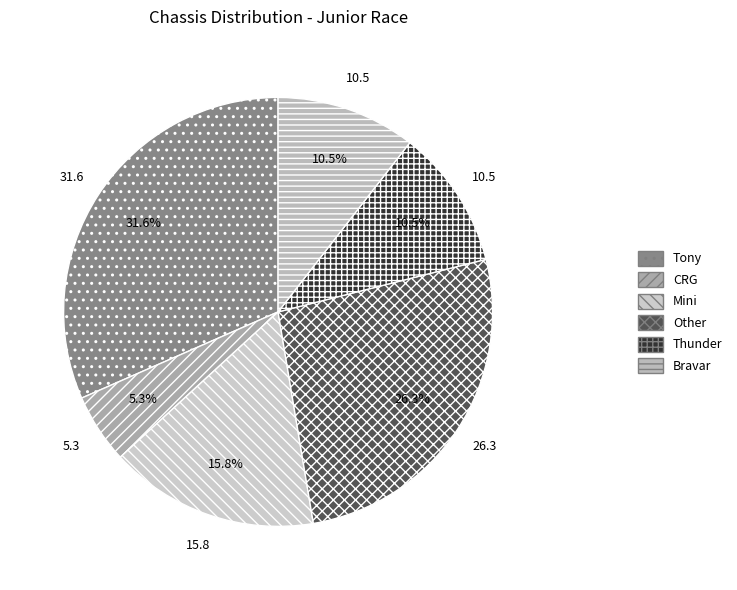

How many slices are in this pie chart?

6